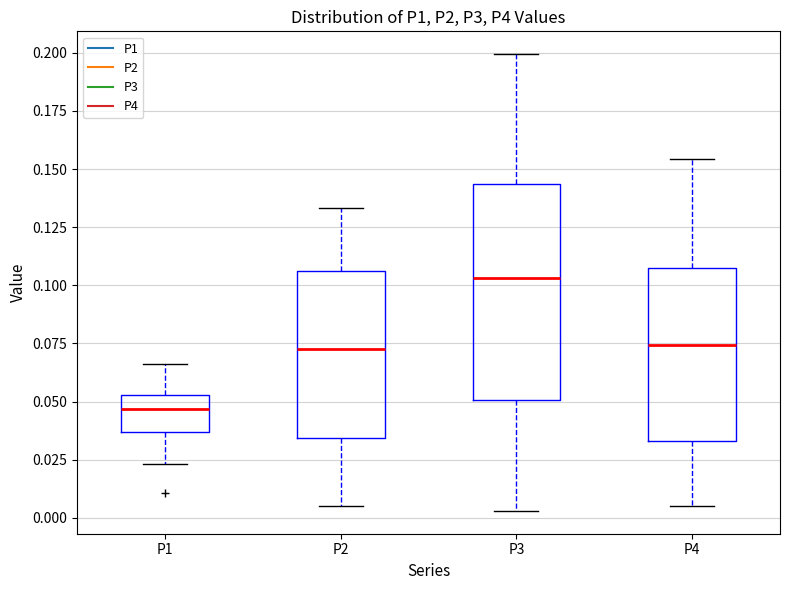

Reading left to right, transcribe this box plot: for each box, give where its median line is, the range the box spans, and where its two whiskers end, as read against the y-axis. The values are not printed on the chart, so give them approximately, as read against the axis.

P1: median 0.045, box 0.035 to 0.055, whiskers 0.025 to 0.065
P2: median 0.075, box 0.035 to 0.105, whiskers 0.005 to 0.135
P3: median 0.105, box 0.050 to 0.145, whiskers 0.005 to 0.200
P4: median 0.075, box 0.035 to 0.110, whiskers 0.005 to 0.155